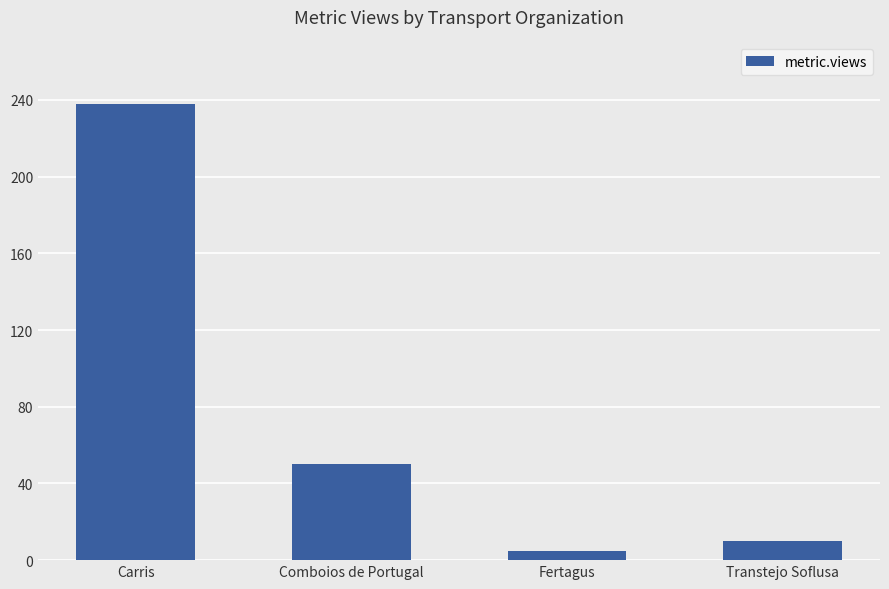

The chart shows a value of 10 at Transtejo Soflusa. True or false?

True